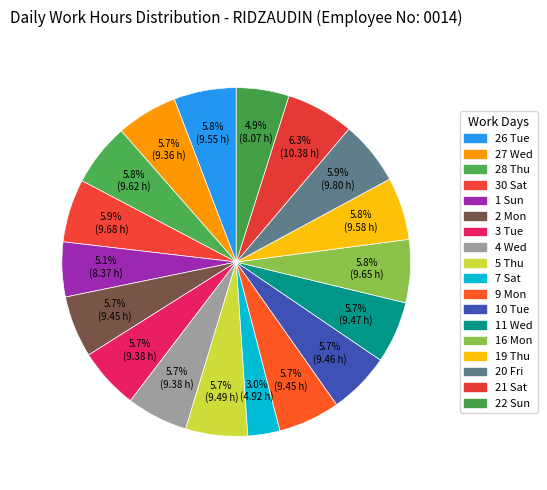

Count the number of slices in the pie.

18